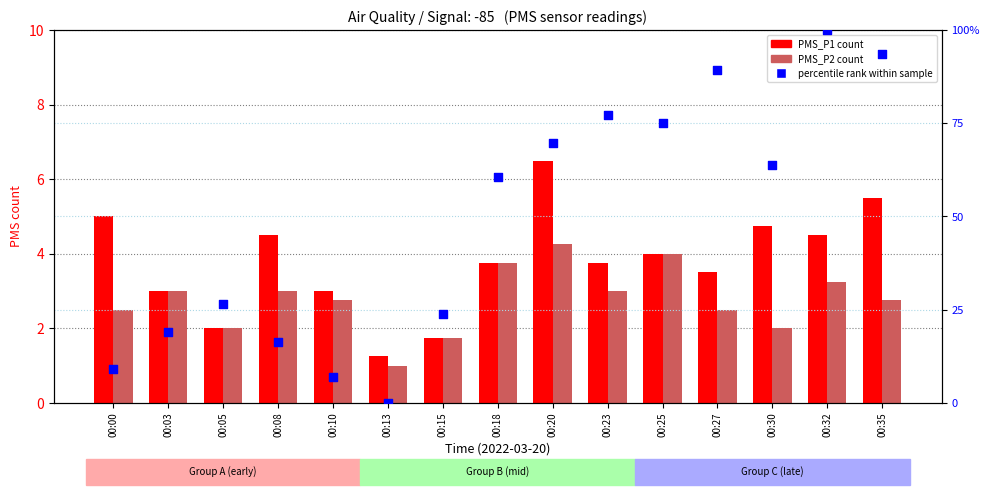

What is the total value across all series at 00:15?

27.3